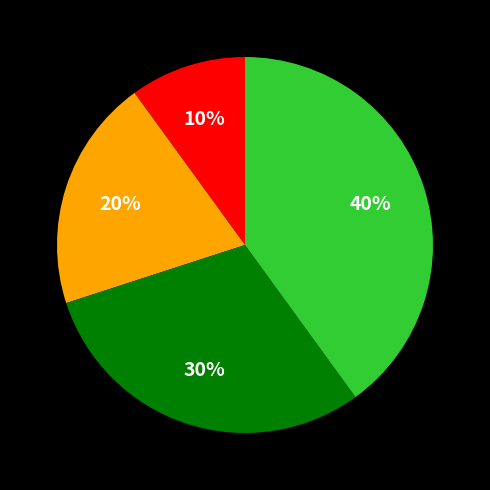

Count the number of slices in the pie.

4